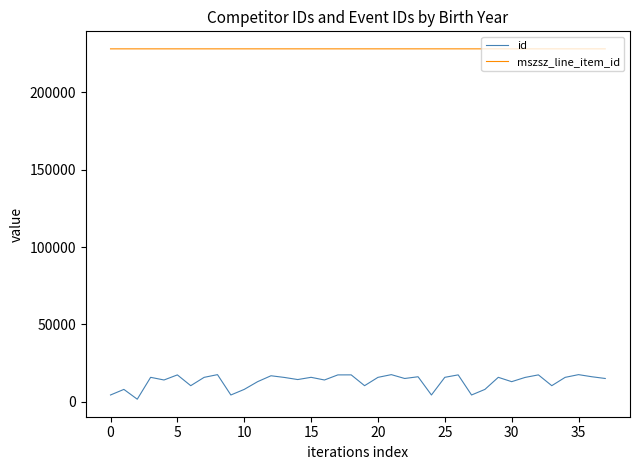

Which series has the widest spread of values?

id